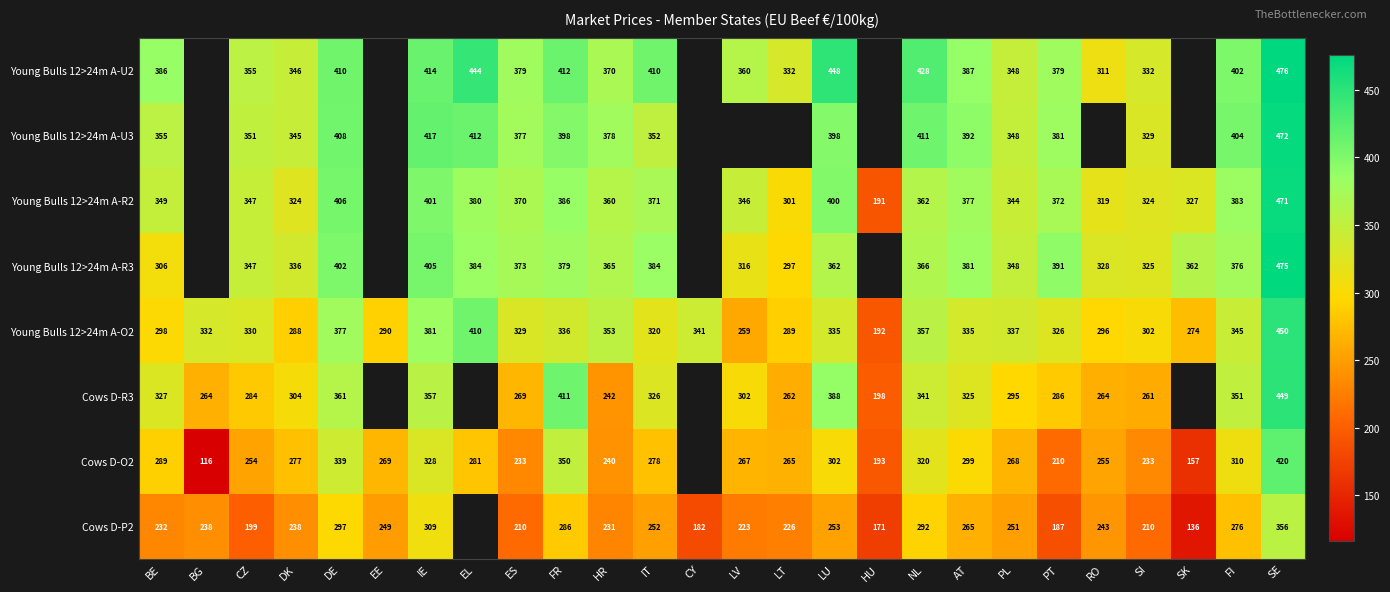

Between ES and PL, which is larger?

ES